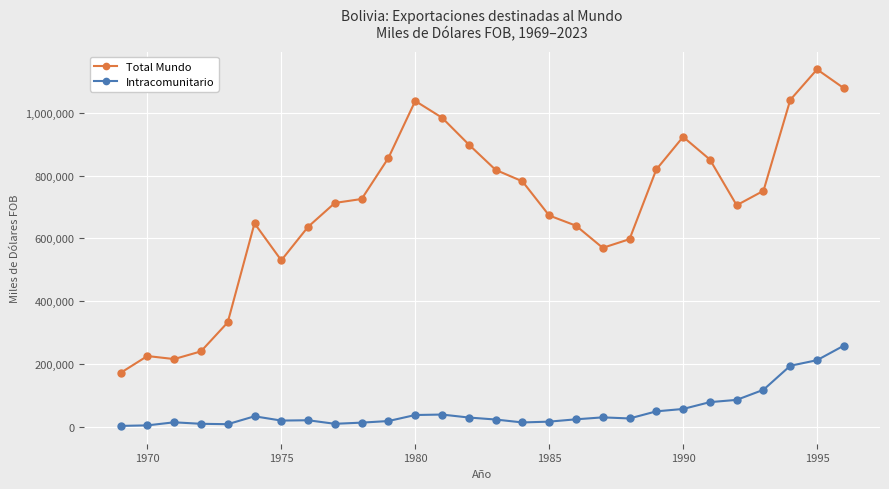

What are all the series names shown in the legend?

Total Mundo, Intracomunitario